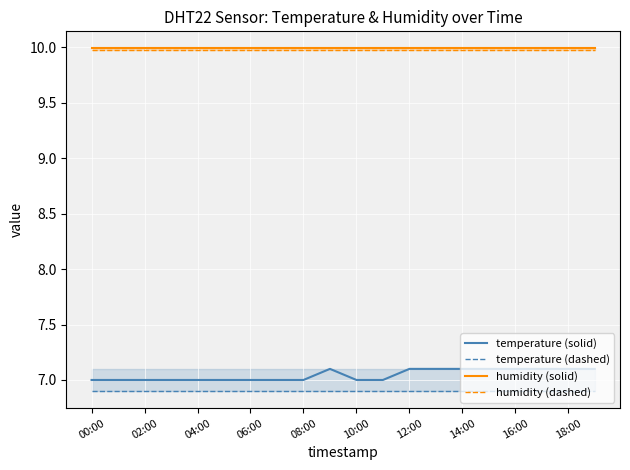

What is the label of the 16th point from the left?

15